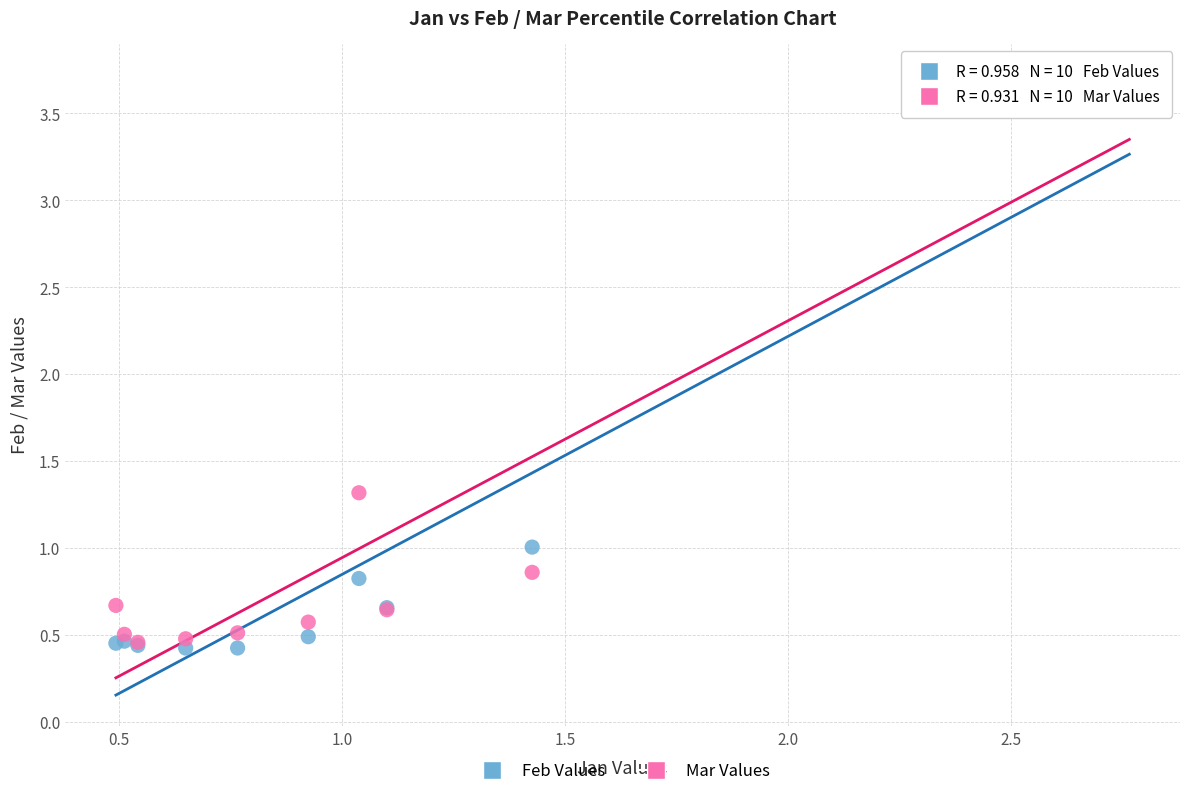

In the Mar Values series, what Y value is closest to 2?

1.3